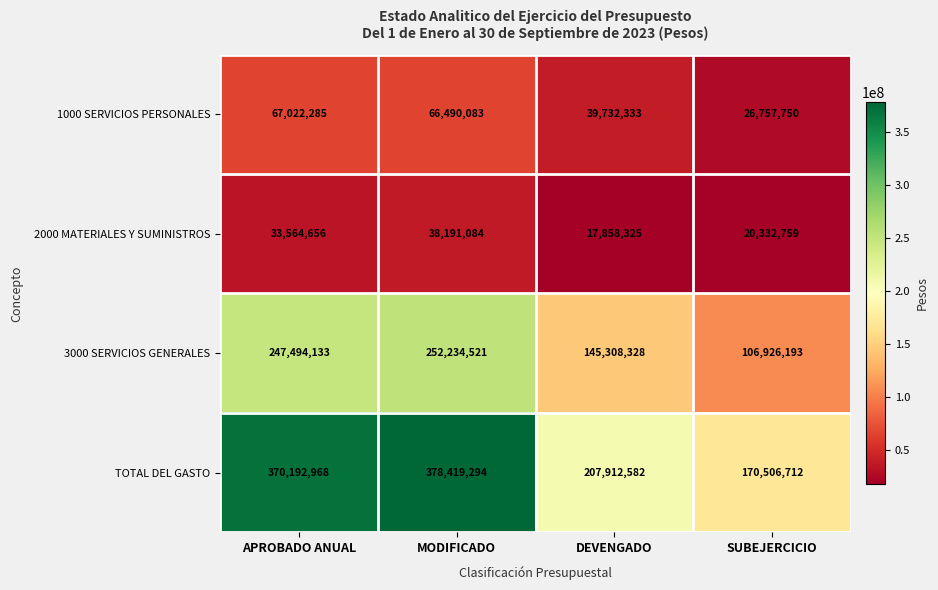

Is it true that 3000 SERVICIOS GENERALES equals 106926193 at SUBEJERCICIO?

True